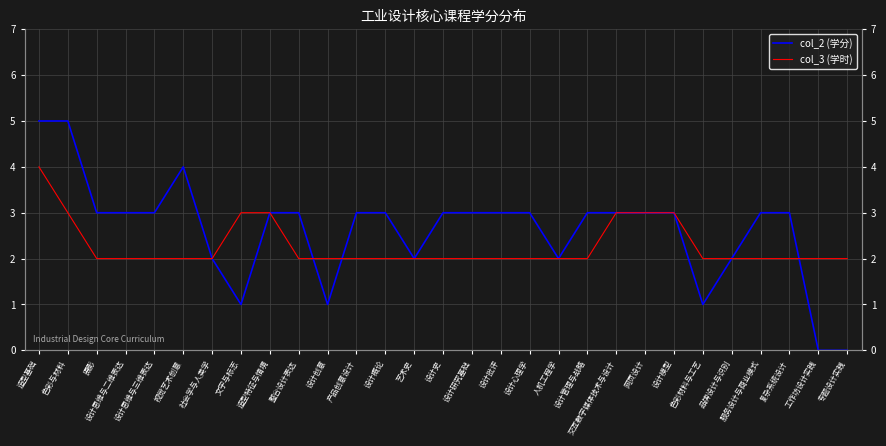

What are all the series names shown in the legend?

col_2 (学分), col_3 (学时)